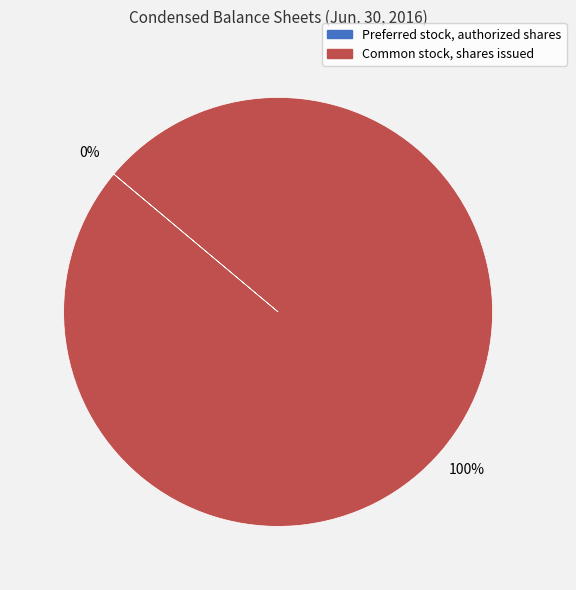

To the nearest percent, what is the difference between the largest and smallest slice percentages?

100%